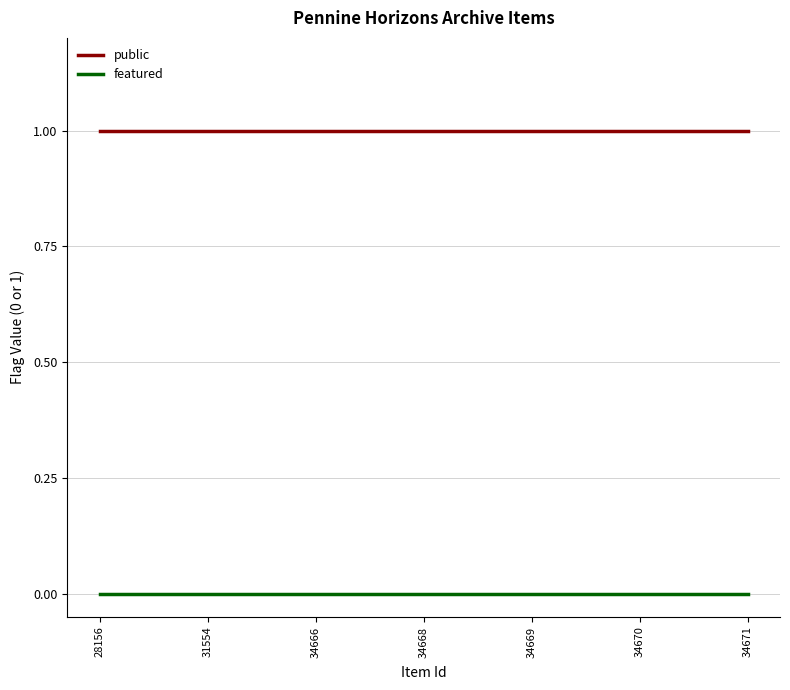

Which series has the largest total across all categories?

public